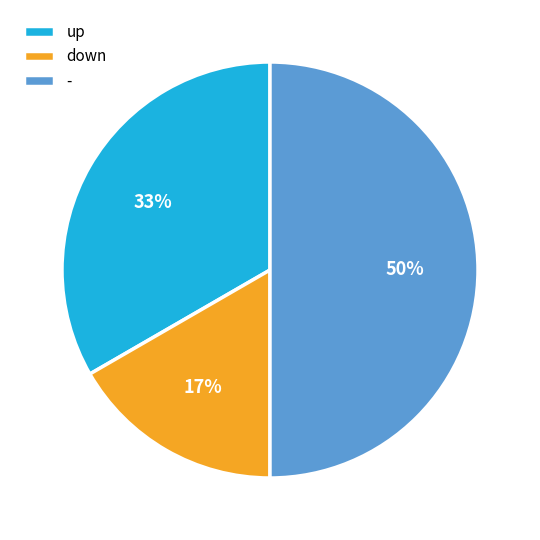

To the nearest percent, what percentage of the pie is up?

33%